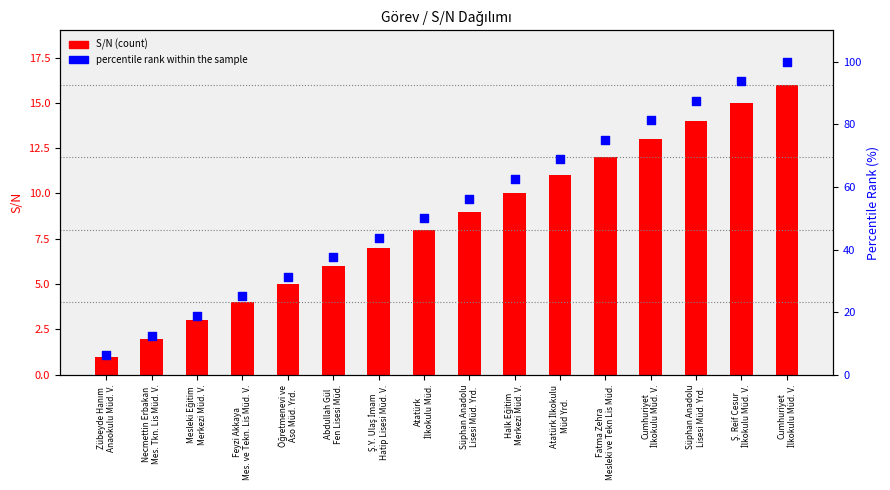

Is the value of percentile rank within the sample at Öğretmenevi ve
Aso Müd. Yrd. greater than the value of S/N (count) at Cumhuriyet
İlkokulu Müd. V.?

Yes